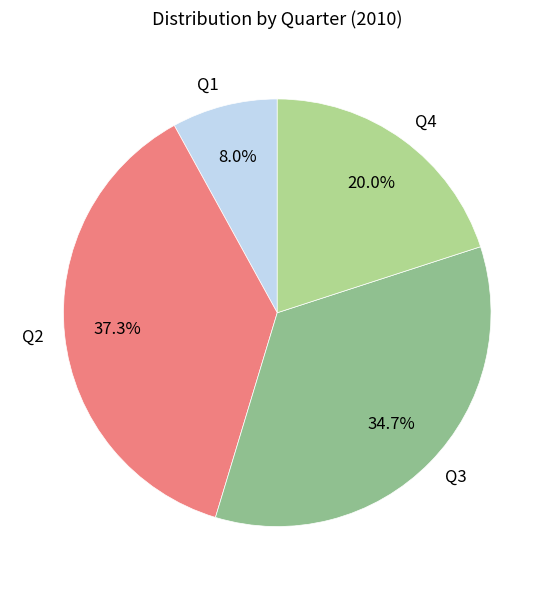

The Q1 slice represents 8% of the pie. True or false?

True